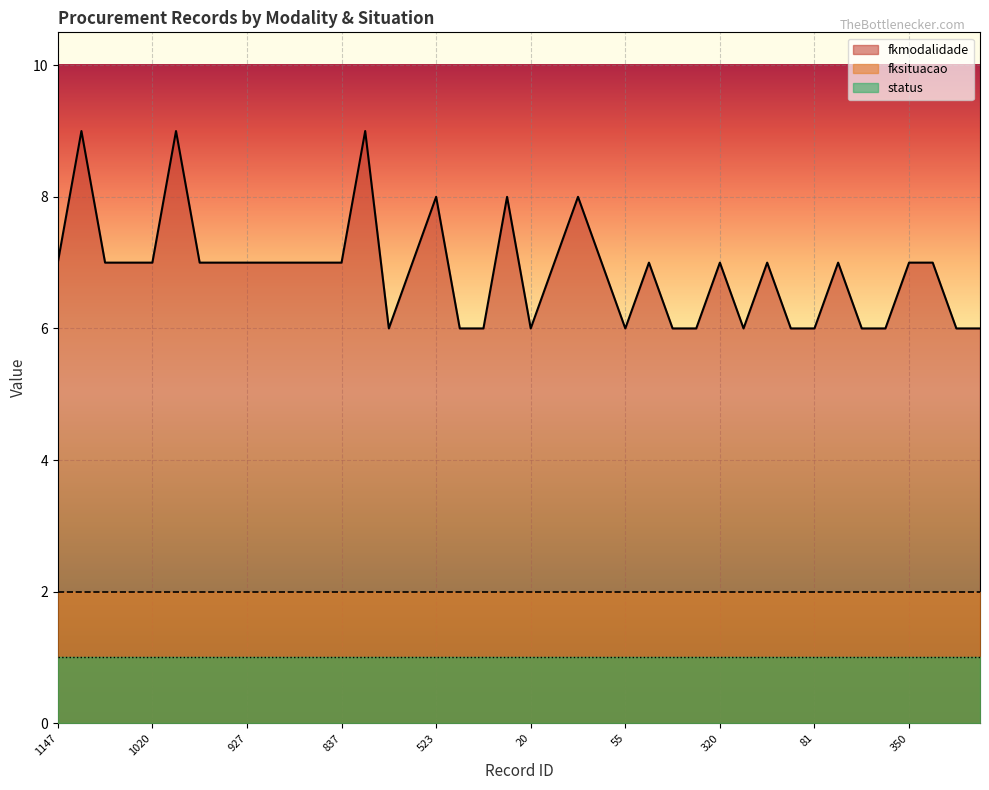

Reading left to right, list all the values displayed in this chart.

fkmodalidade: 7	9	7	7	7	9	7	7	7	7	7	7	7	9	6	7	8	6	6	8	6	7	8	7	6	7	6	6	7	6	7	6	6	7	6	6	7	7	6	6
fksituacao: 2	2	2	2	2	2	2	2	2	2	2	2	2	2	2	2	2	2	2	2	2	2	2	2	2	2	2	2	2	2	2	2	2	2	2	2	2	2	2	2
status: 1	1	1	1	1	1	1	1	1	1	1	1	1	1	1	1	1	1	1	1	1	1	1	1	1	1	1	1	1	1	1	1	1	1	1	1	1	1	1	1